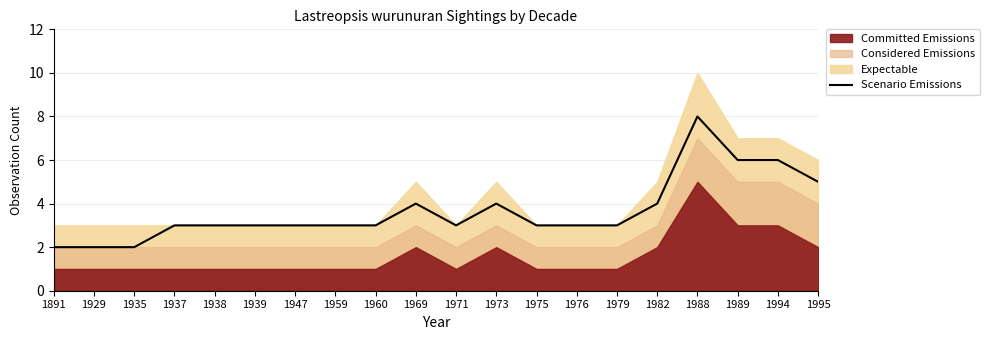

What is the value of the 6th point from the left?

3